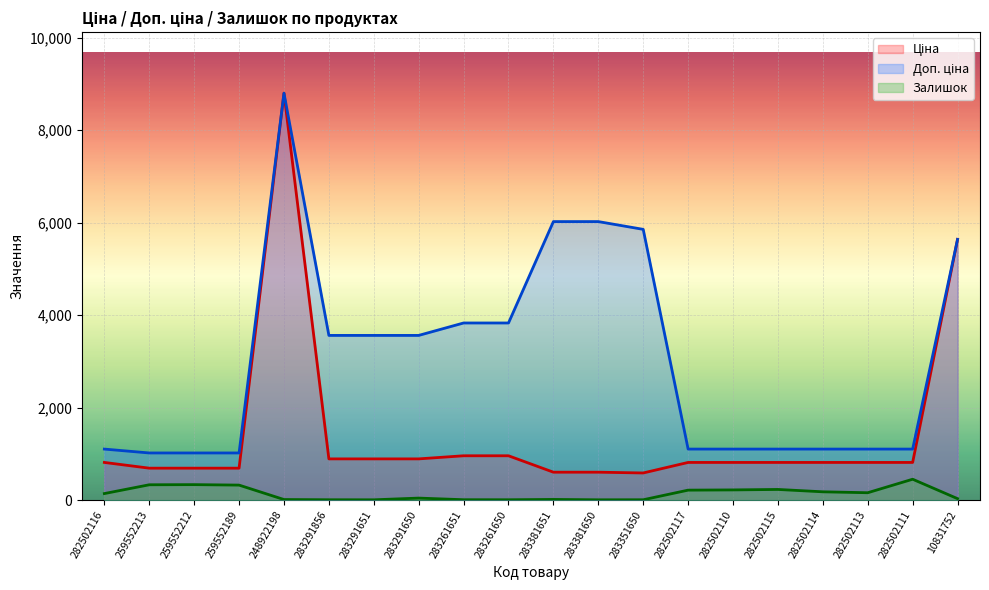

Does the chart display data point markers on the line(s)?

No